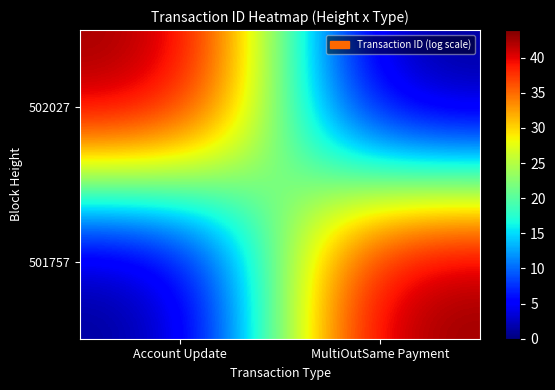

What is the total value across all series at MultiOutSame Payment?

43.9